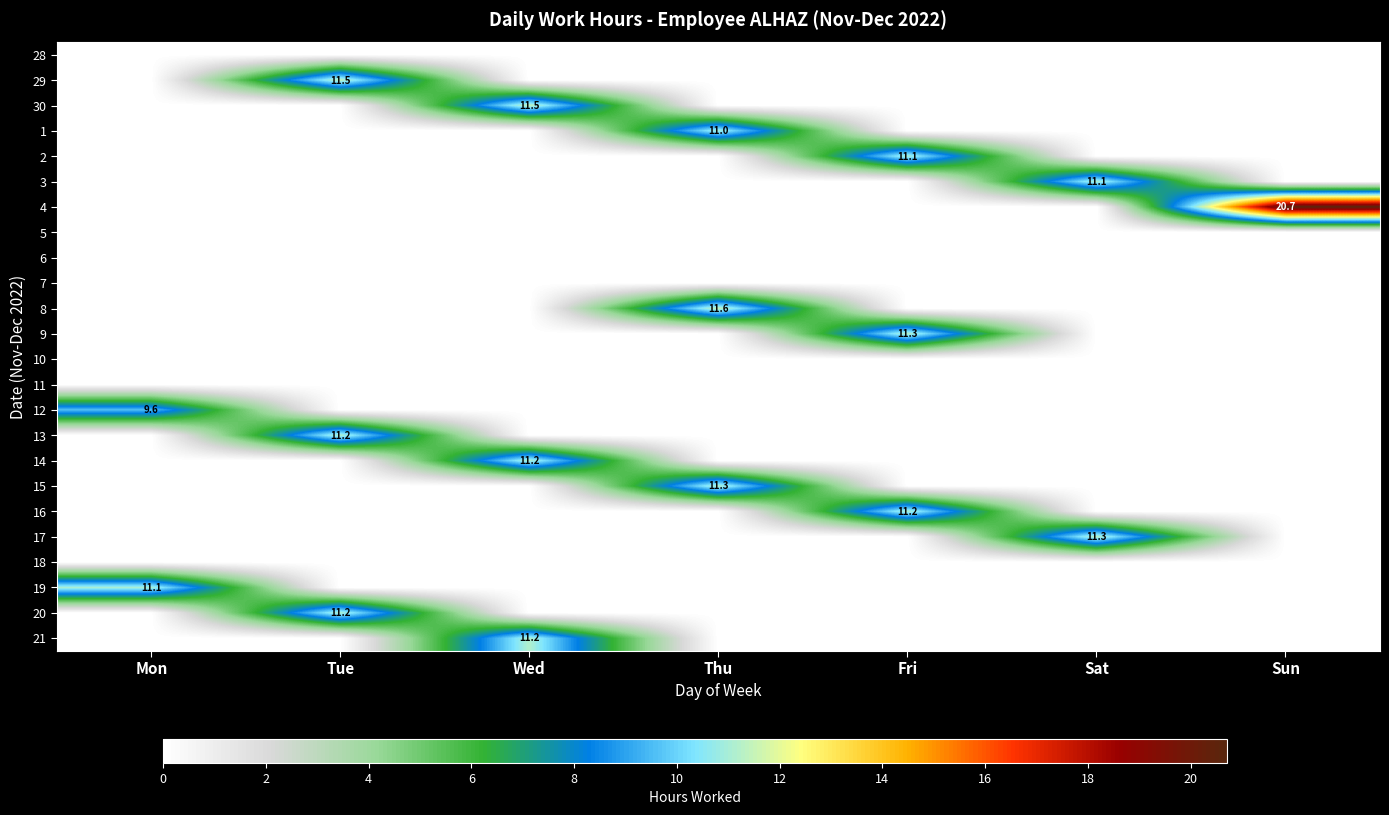

Rank the series by their maximum value, from lowest to highest.

28, 5, 6, 7, 10, 11, 18, 12, 1, 2, 19, 3, 16, 14, 21, 20, 13, 15, 9, 17, 29, 30, 8, 4